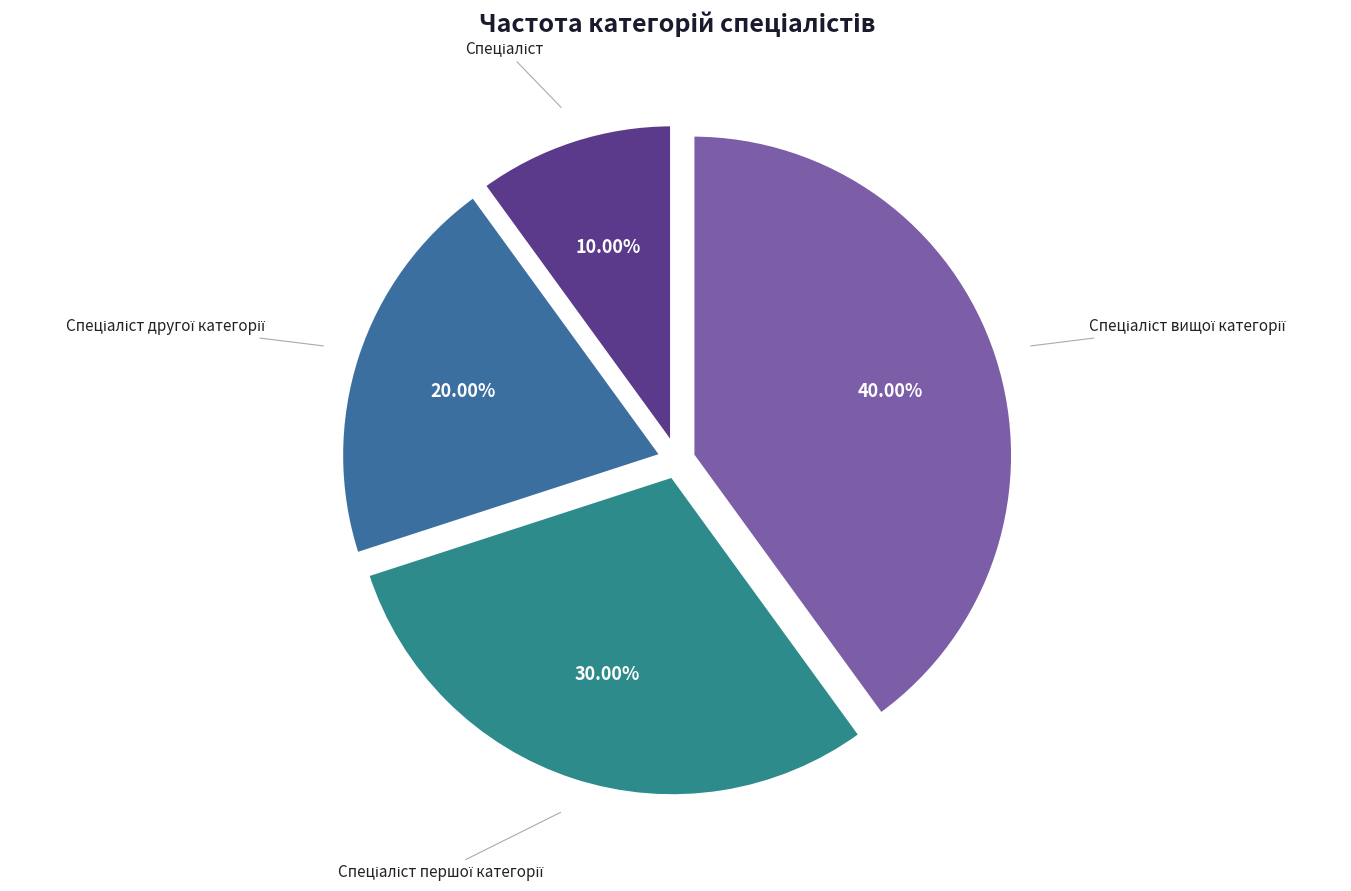

To the nearest percent, what is the difference between the largest and smallest slice percentages?

30%